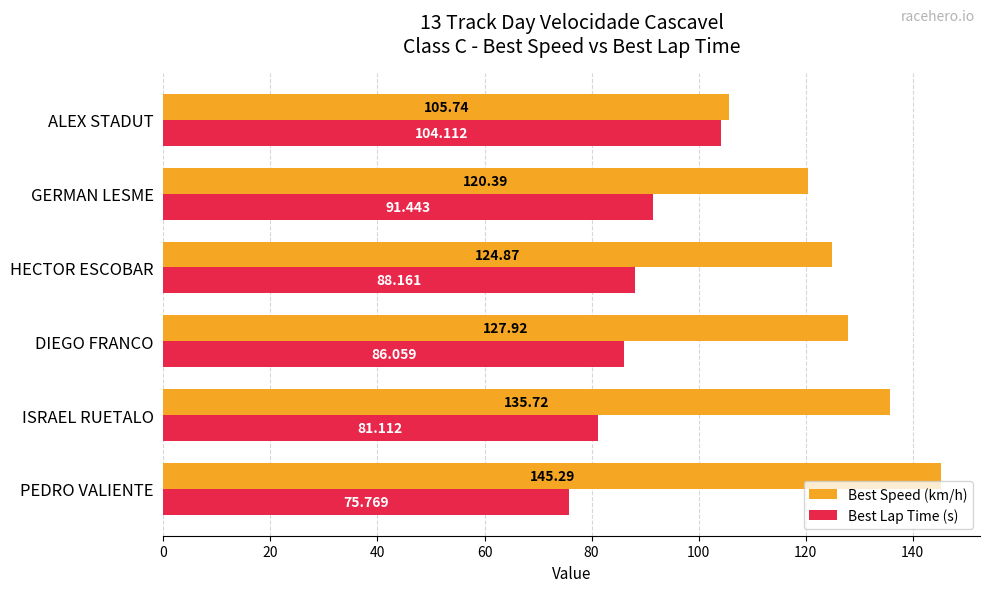

Which category has the lowest value across all series?

PEDRO VALIENTE